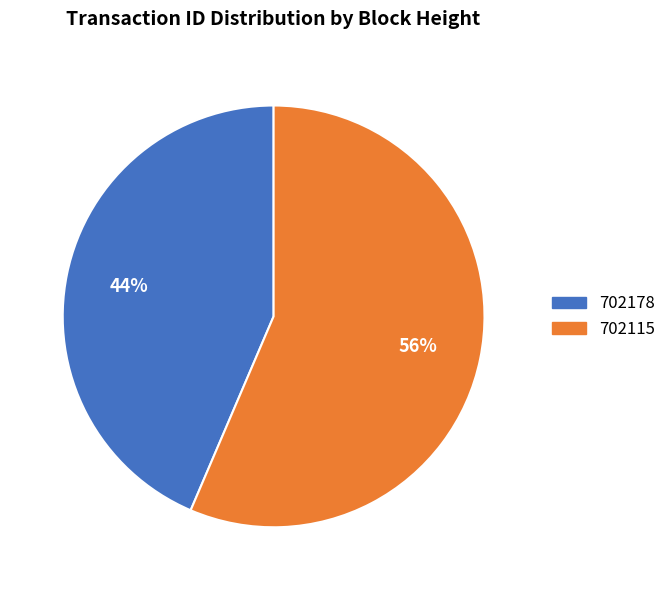

Approximately how many times larger is the value at 702115 compared to 702178?

1.3